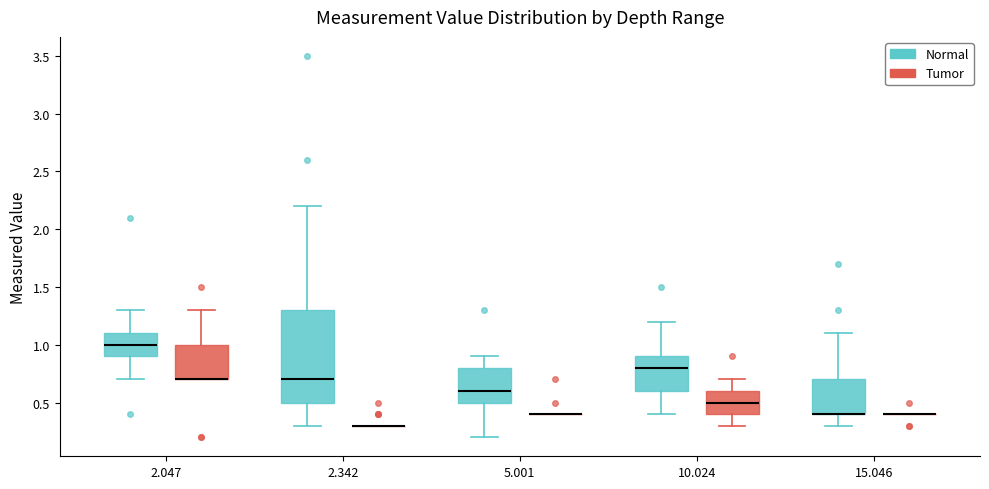

Reading left to right, read every box against the y-axis: the position of its median line, the range the box covers, and the ends of its whiskers. The values are not printed on the chart, so give them approximately, as read against the axis.

2.047 (Normal): median 1.0, box 0.9 to 1.1, whiskers 0.7 to 1.3
2.047 (Tumor): median 0.7 (drawn on the box's lower edge), box 0.7 to 1.0, whiskers 0.7 to 1.3
2.342 (Normal): median 0.7, box 0.5 to 1.3, whiskers 0.3 to 2.2
2.342 (Tumor): box collapsed to a line at 0.3, whiskers 0.3 to 0.3
5.001 (Normal): median 0.6, box 0.5 to 0.8, whiskers 0.2 to 0.9
5.001 (Tumor): box collapsed to a line at 0.4, whiskers 0.4 to 0.4
10.024 (Normal): median 0.8, box 0.6 to 0.9, whiskers 0.4 to 1.2
10.024 (Tumor): median 0.5, box 0.4 to 0.6, whiskers 0.3 to 0.7
15.046 (Normal): median 0.4 (drawn on the box's lower edge), box 0.4 to 0.7, whiskers 0.3 to 1.1
15.046 (Tumor): box collapsed to a line at 0.4, whiskers 0.4 to 0.4